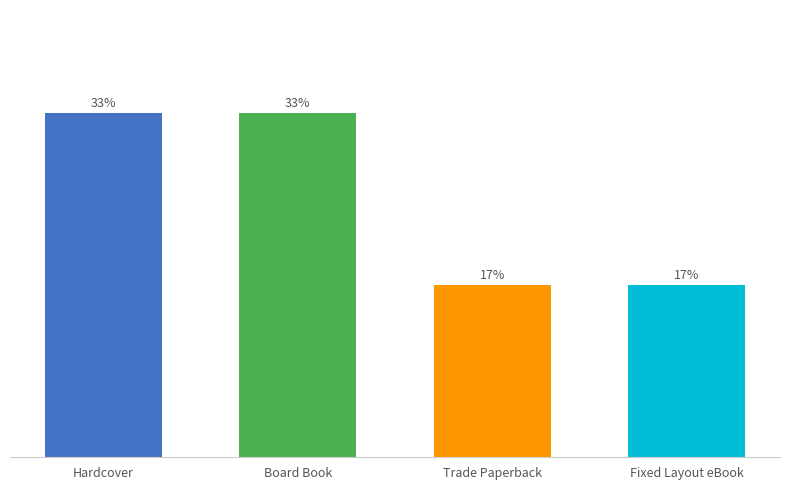

Does the chart contain any negative values?

No